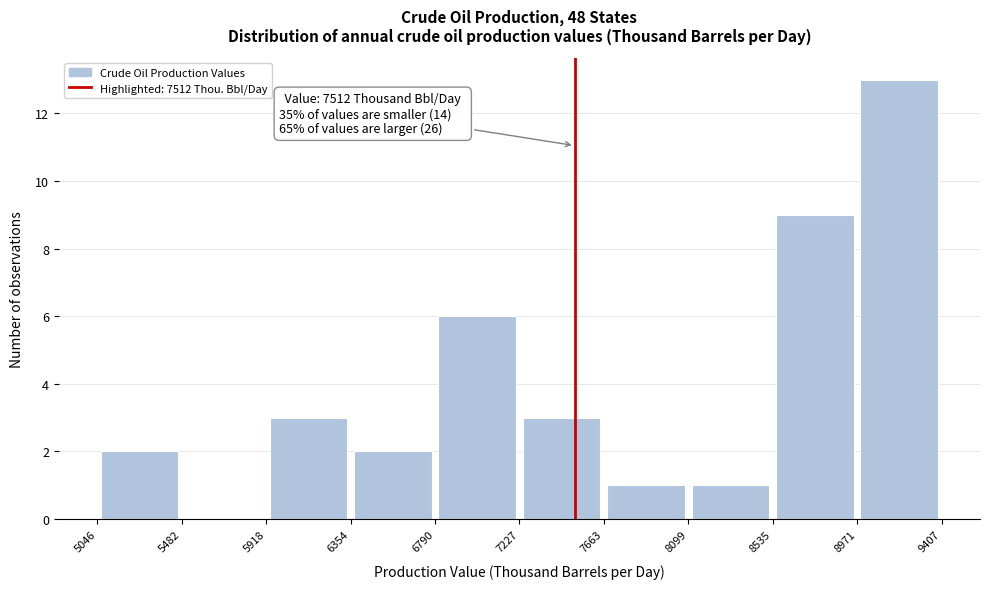

Which range on the x-axis has the tallest bar?

8971 to 9407